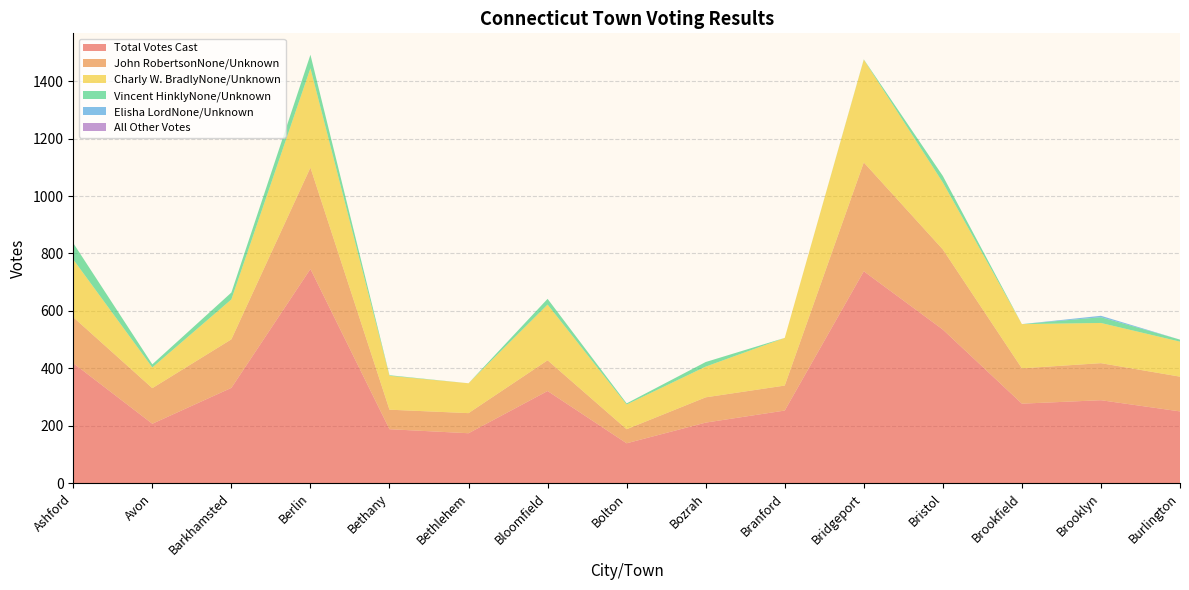

Reading right to left, extract all data points from this chart.

Total Votes Cast: 250	289	277	535	738	253	211	139	321	174	188	746	332	207	418
John RobertsonNone/Unknown: 121	129	123	279	379	87	88	49	107	70	68	353	169	124	160
Charly W. BradlyNone/Unknown: 122	140	154	233	358	166	107	86	194	104	118	346	139	72	201
Vincent HinklyNone/Unknown: 7	20	0	23	1	0	16	4	20	0	2	47	24	11	57
Elisha LordNone/Unknown: 0	5	0	0	0	0	0	0	0	0	0	0	0	0	0
All Other Votes: 0	0	0	0	0	0	0	0	0	0	0	0	0	0	0